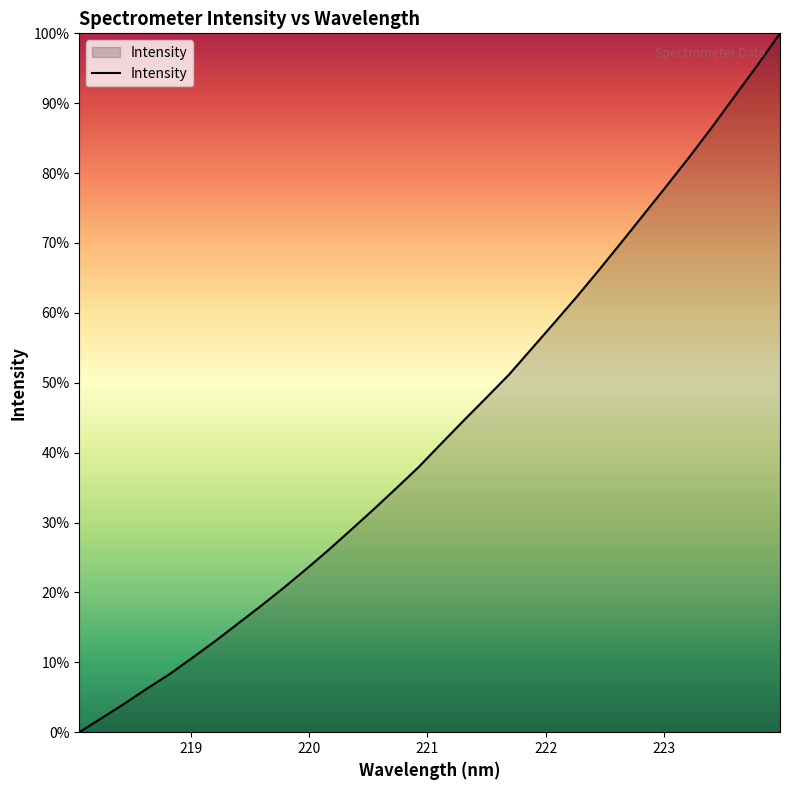

Does the chart display data point markers on the line(s)?

No